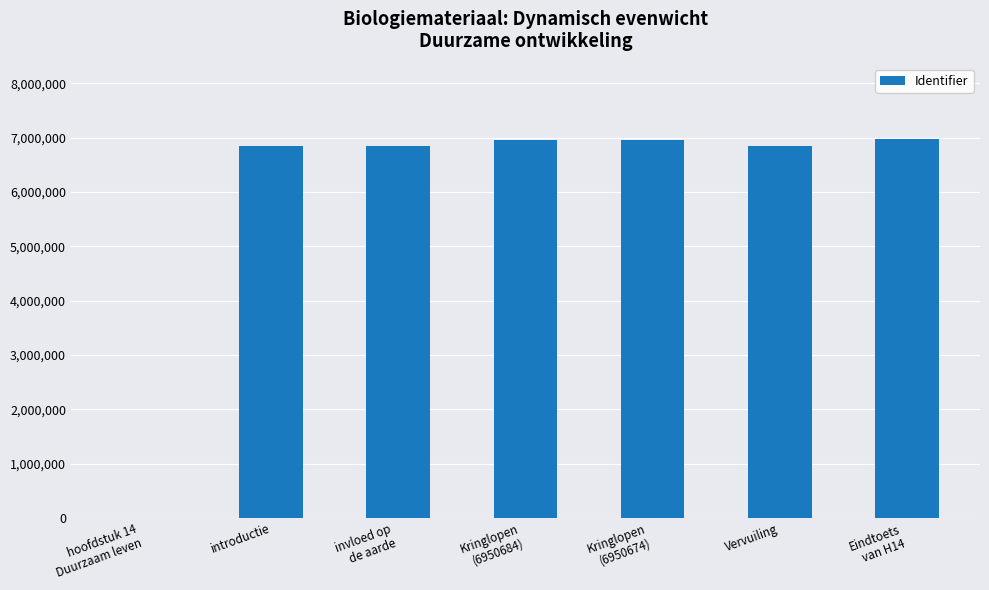

True or false: the data shows 6846311 at Vervuiling.

True